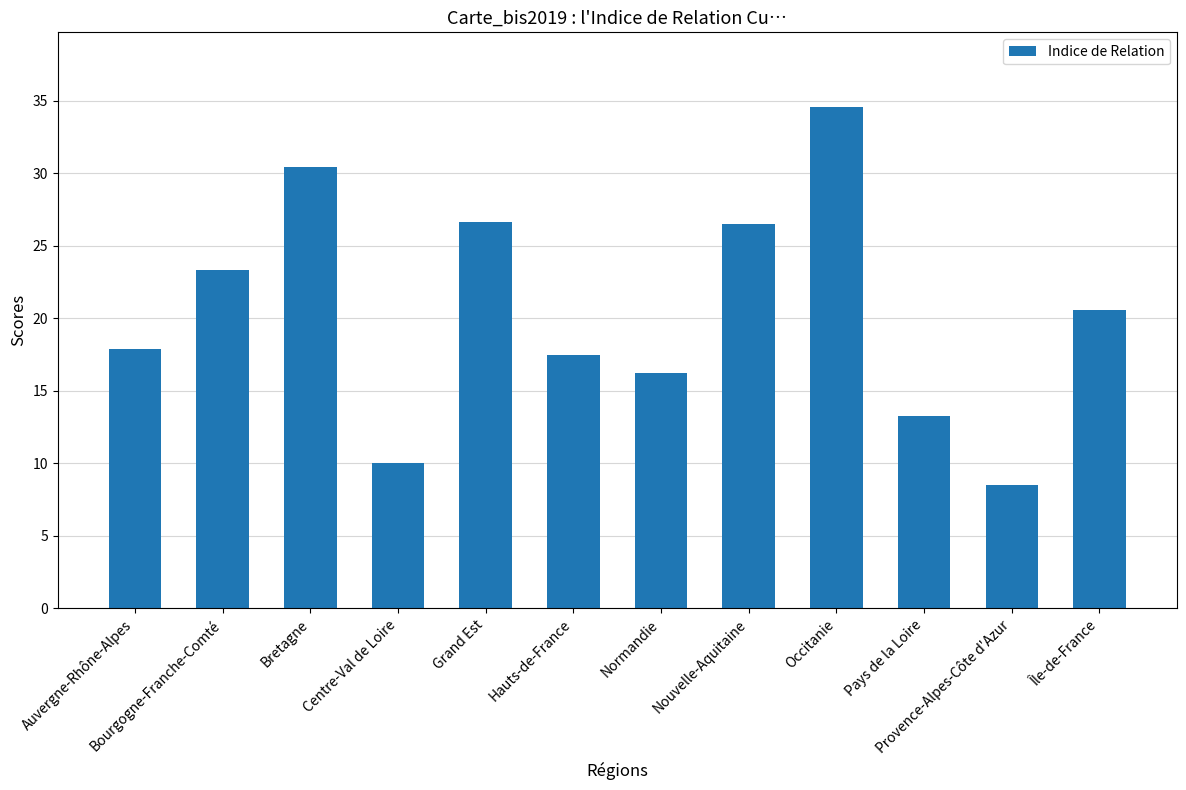

What is the maximum value shown in the chart?

34.5